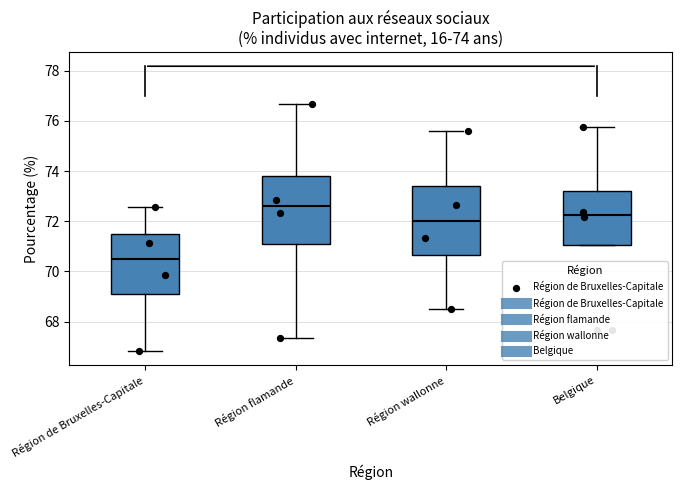

Which box's median line is the lowest?

Région de Bruxelles-Capitale